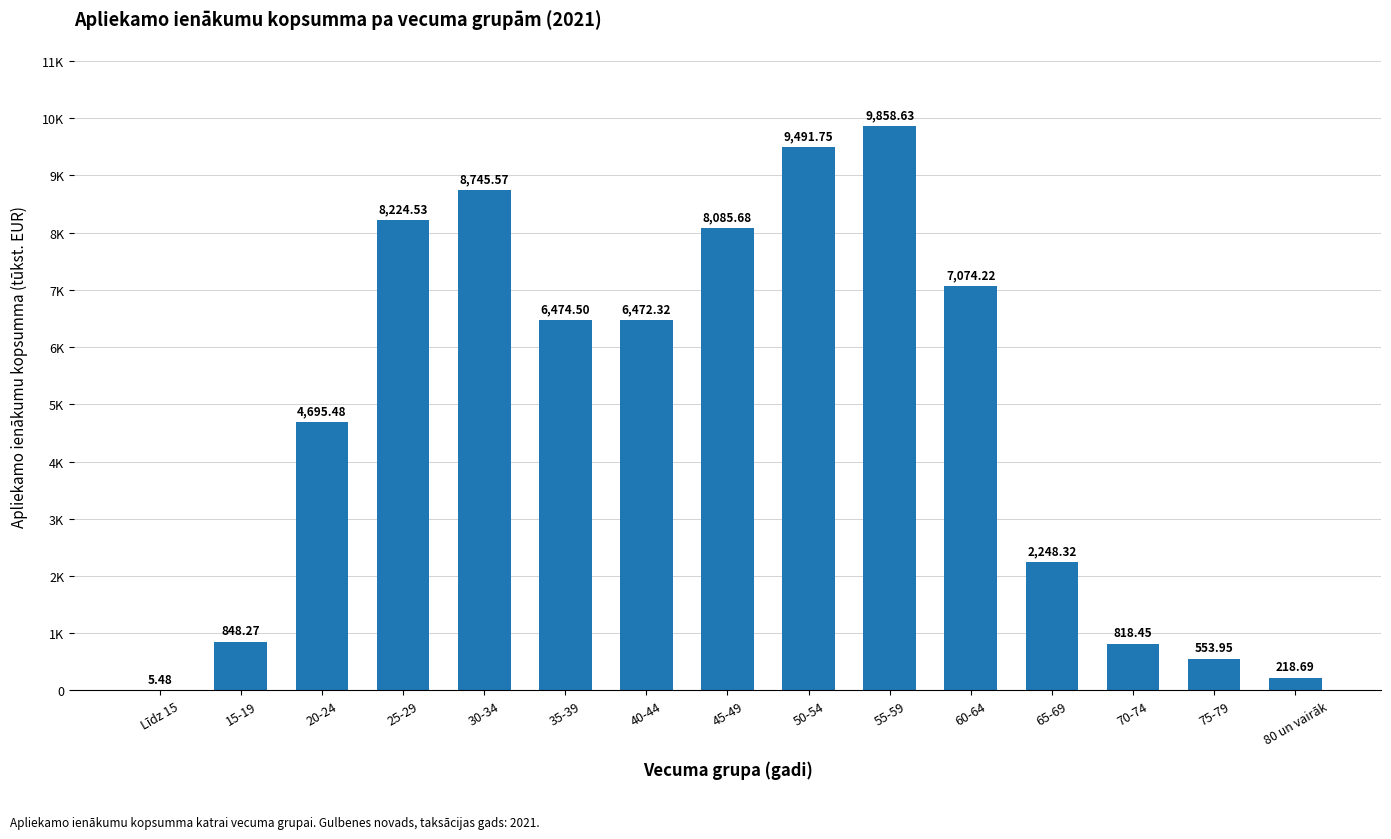

Which category has the highest value across all series?

55-59